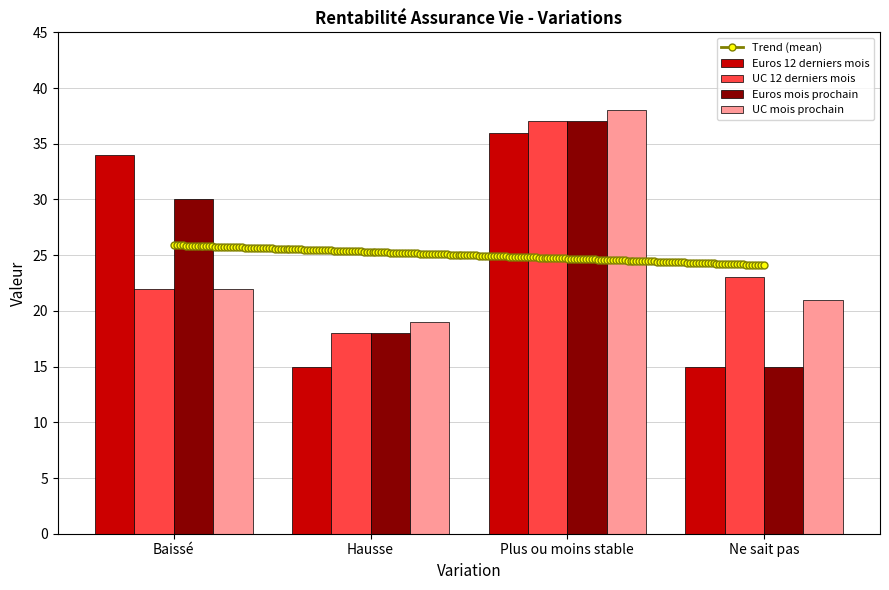

Between Plus ou moins stable and Baissé, which is larger?

Plus ou moins stable